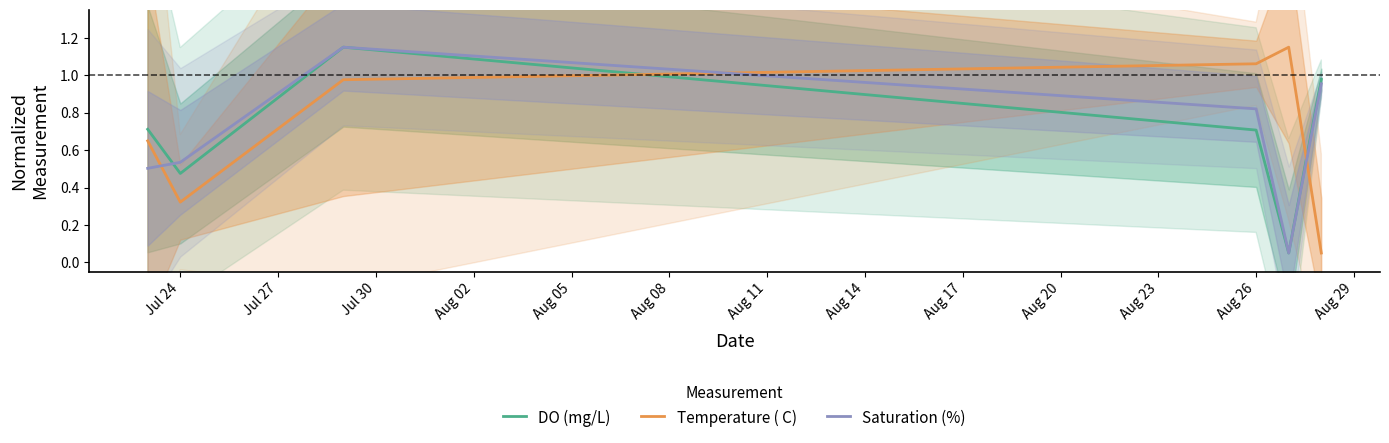

Between Jul 24 and Aug 08, which series saw the biggest shift?

Temperature ( C)